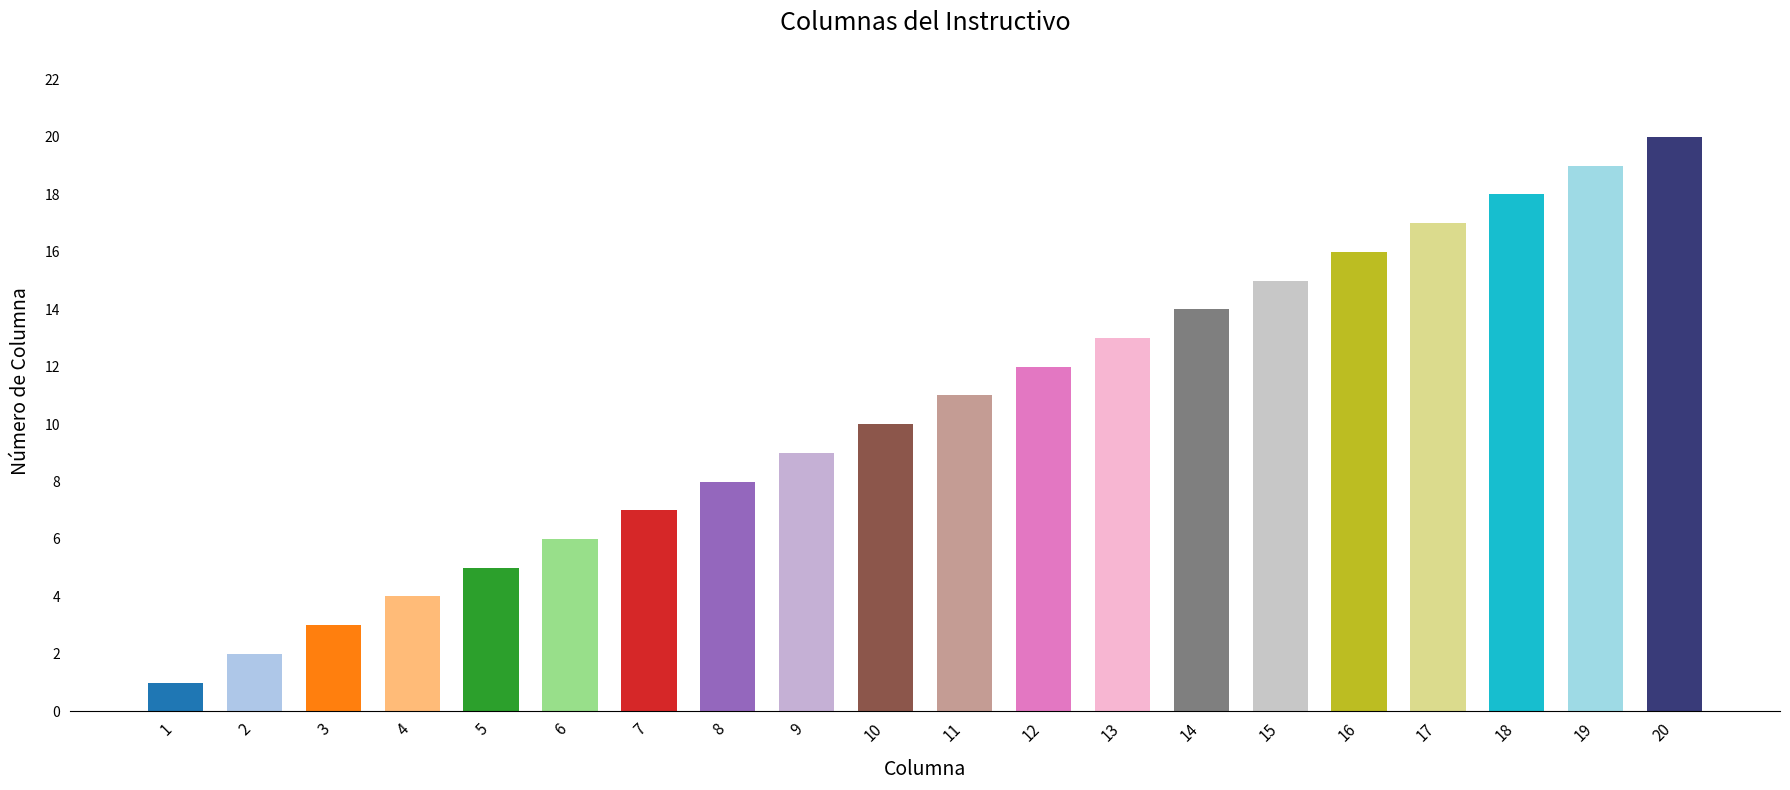

Reading left to right, list all the values displayed in this chart.

1	2	3	4	5	6	7	8	9	10	11	12	13	14	15	16	17	18	19	20